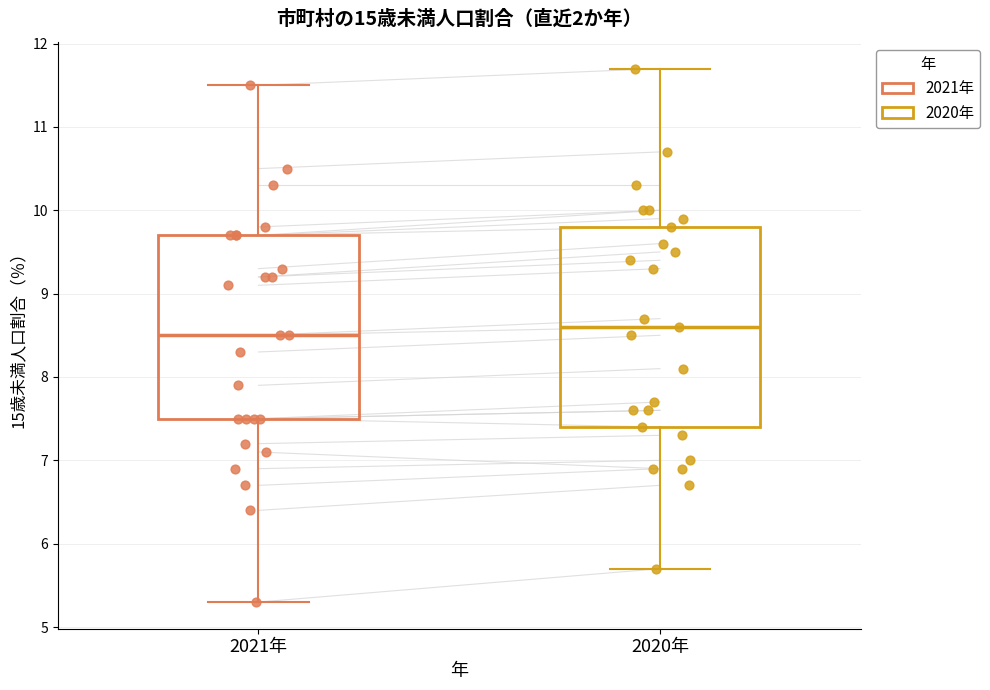

Which box is the tallest, from its lower edge to its upper edge?

2020年